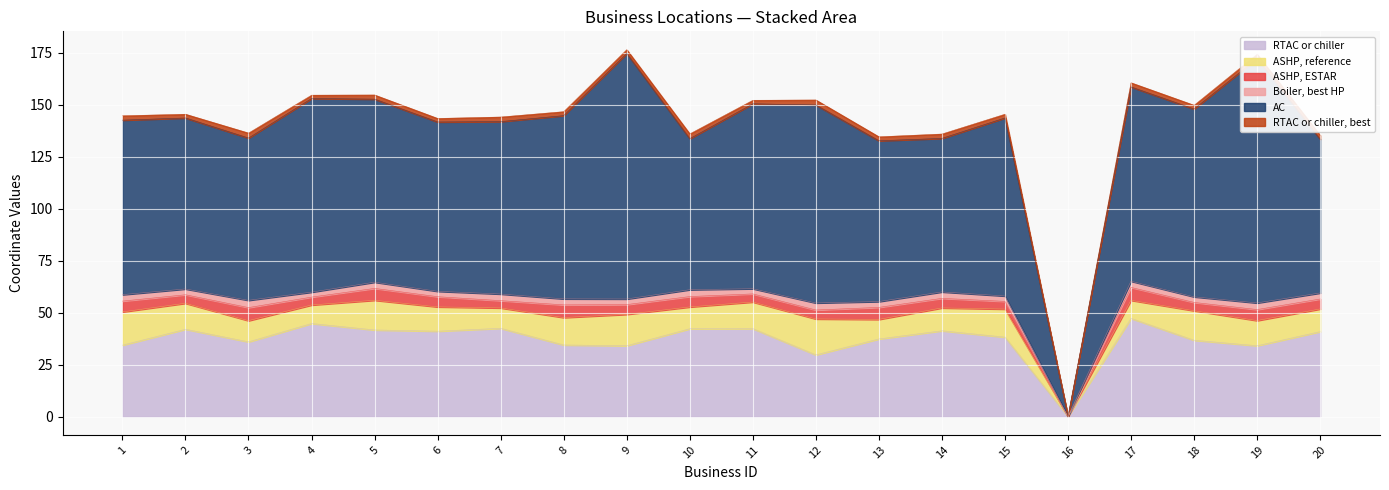

Which series has the widest spread of values?

AC